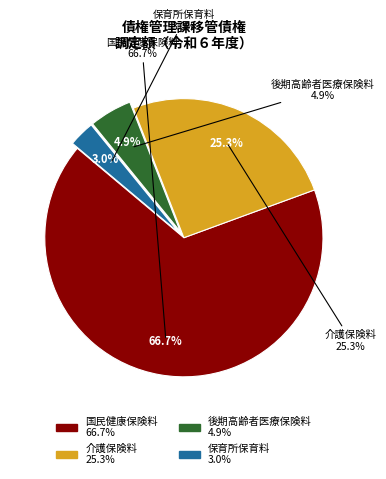

How many segments does this pie chart have?

4